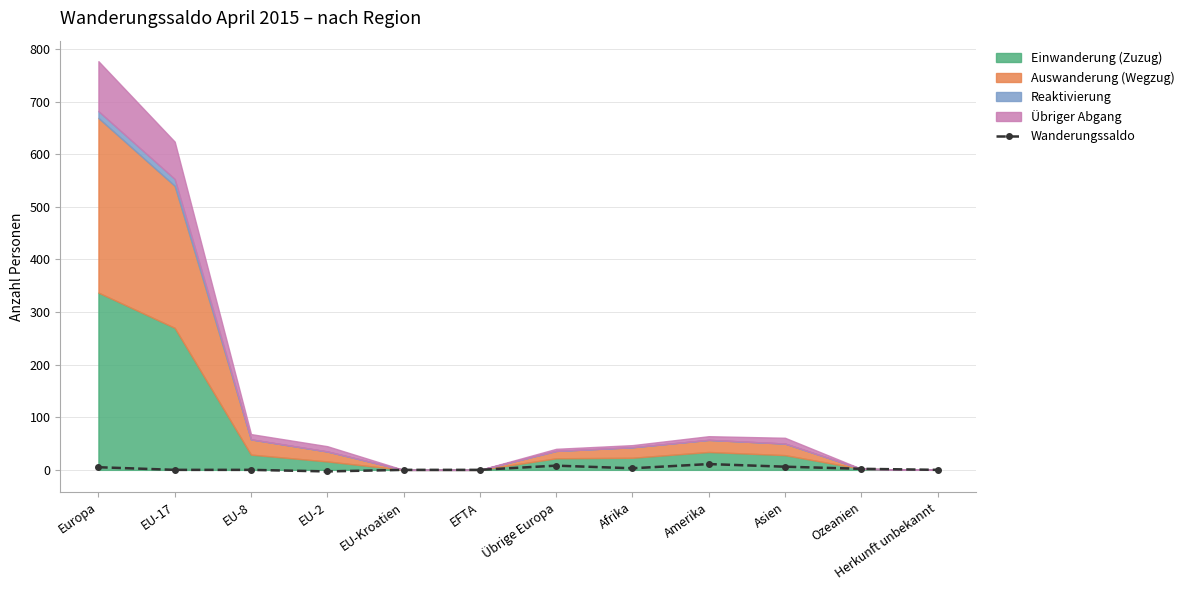

Which has a higher value, EU-8 or Europa?

Europa